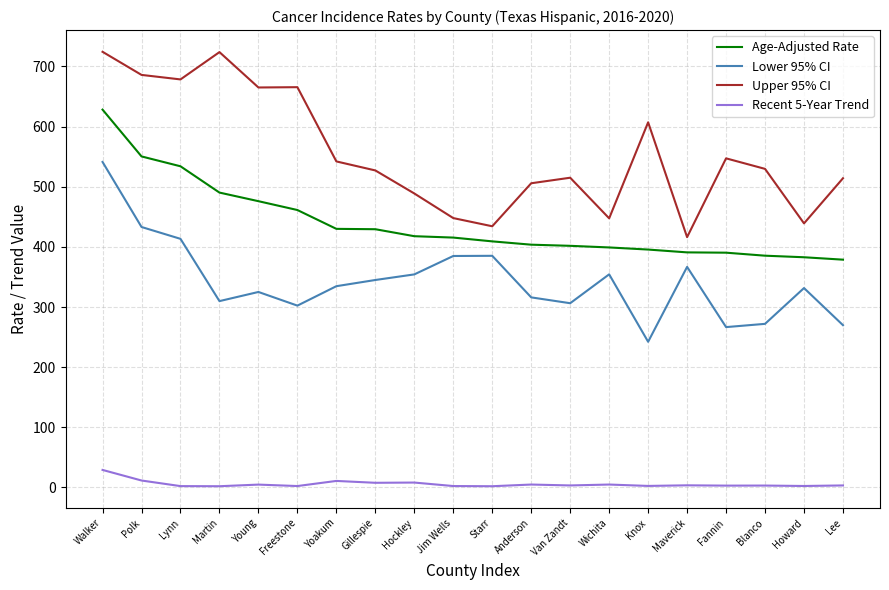

List the series in order of their peak value, lowest first.

Recent 5-Year Trend, Lower 95% CI, Age-Adjusted Rate, Upper 95% CI